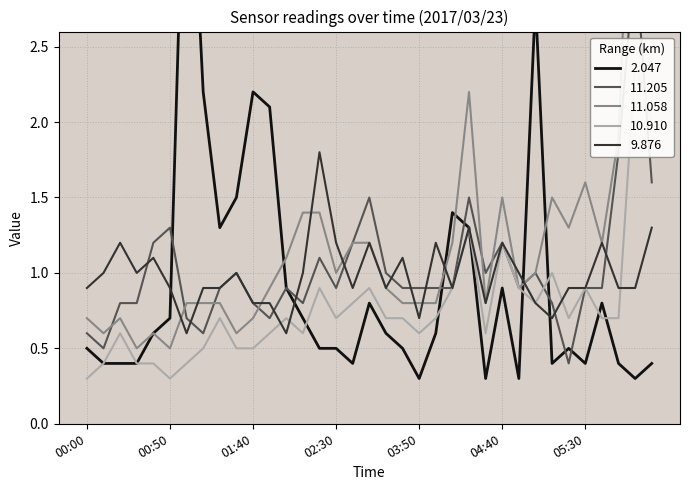

Rank the categories by 9.876 value from lowest to highest.

01:00, 02:00, 03:50, 05:10, 01:40, 01:50, 04:30, 05:00, 00:00, 00:50, 01:10, 01:20, 02:40, 03:00, 04:10, 05:20, 05:30, 06:20, 06:30, 00:10, 00:30, 01:30, 02:10, 04:50, 00:40, 03:10, 00:20, 02:30, 02:50, 04:00, 04:40, 06:10, 04:20, 06:40, 02:20